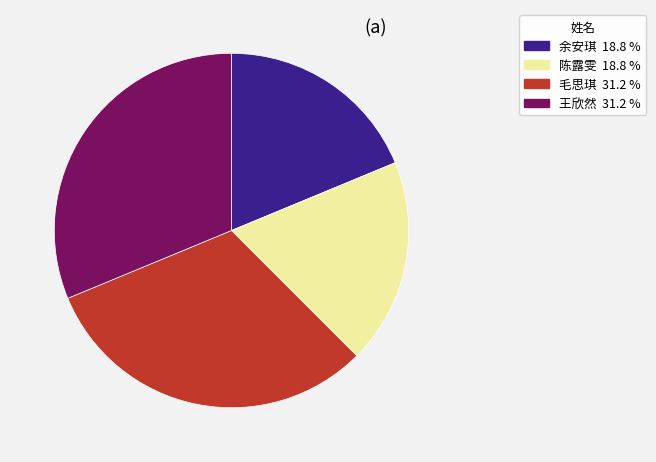

Is there any slice that represents more than half of the pie?

No